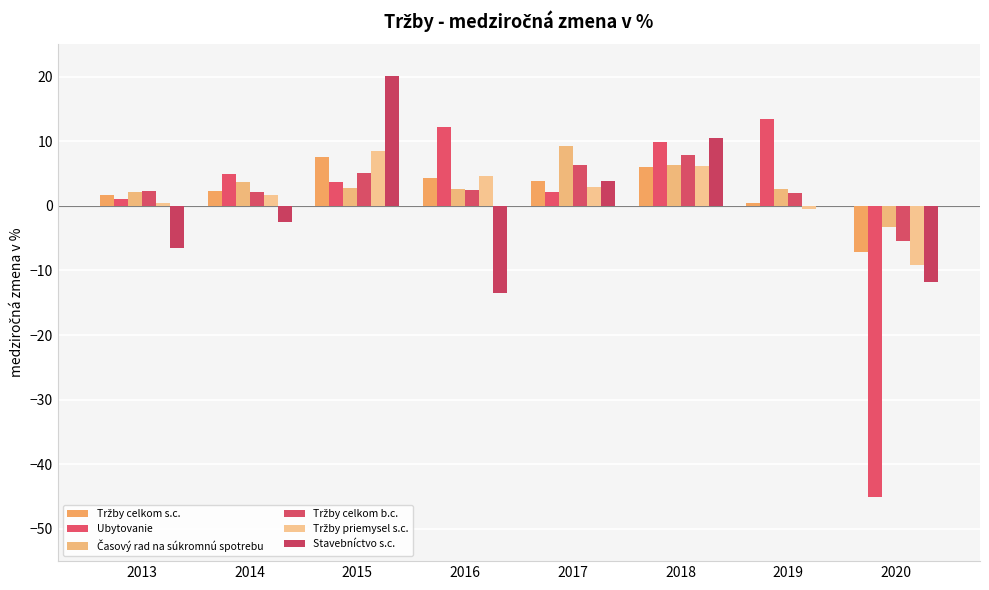

What is the difference between the Časový rad na súkromnú spotrebu values at 2013 and 2017?

7.1